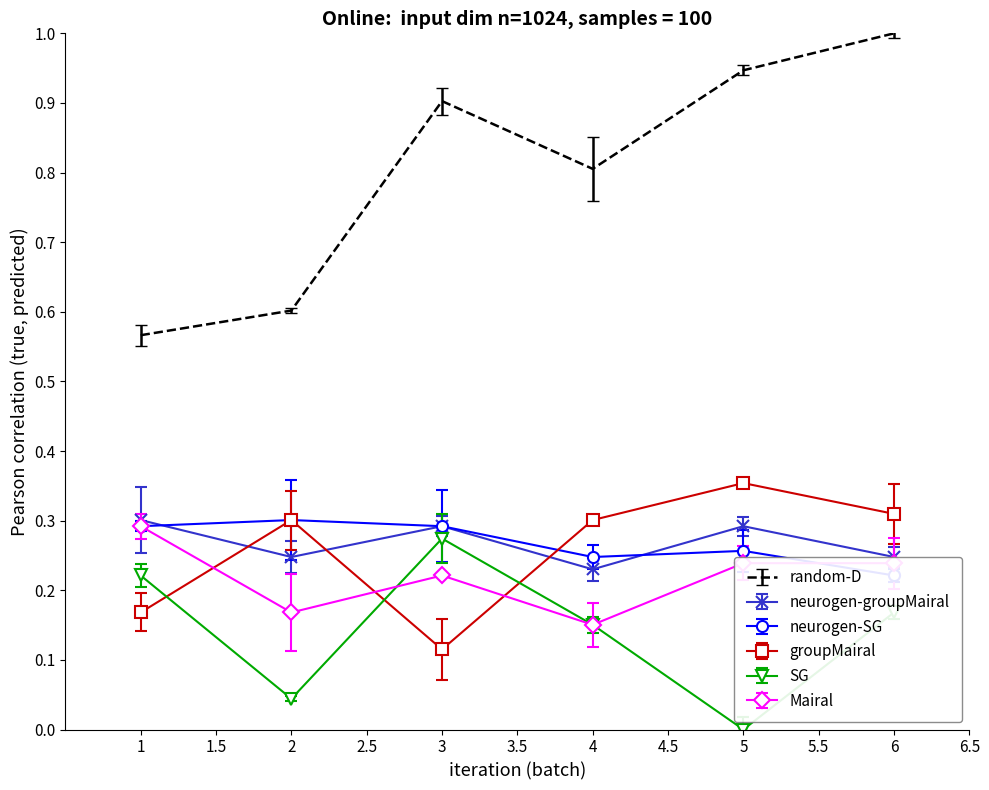

What are all the series names shown in the legend?

random-D, neurogen-groupMairal, neurogen-SG, groupMairal, SG, Mairal